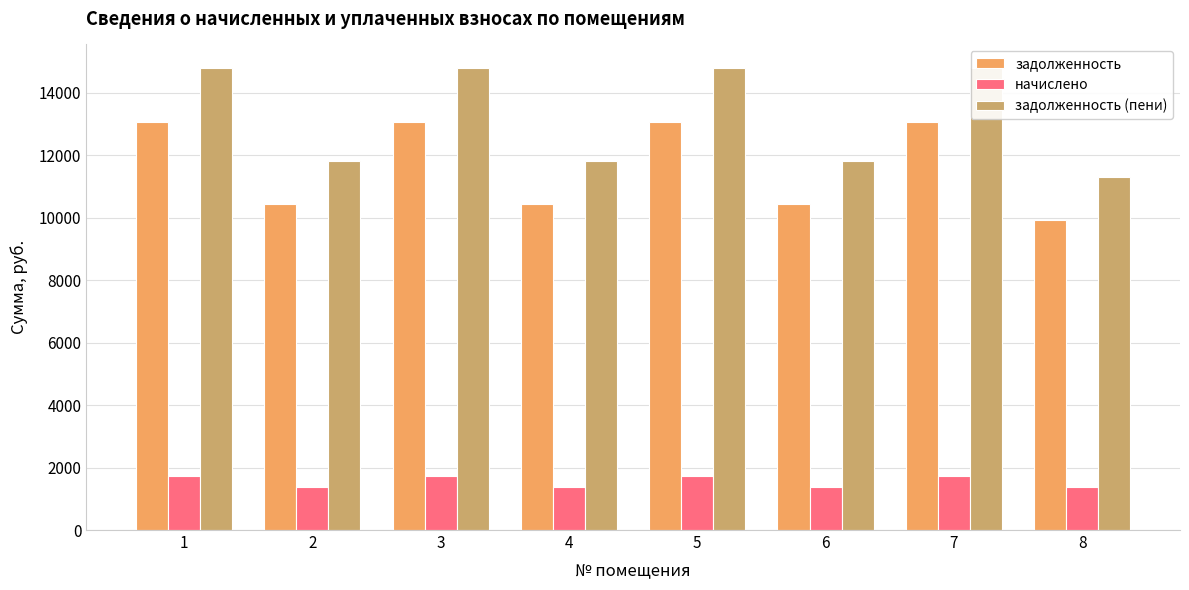

What is the minimum value for начислено?

1381.2